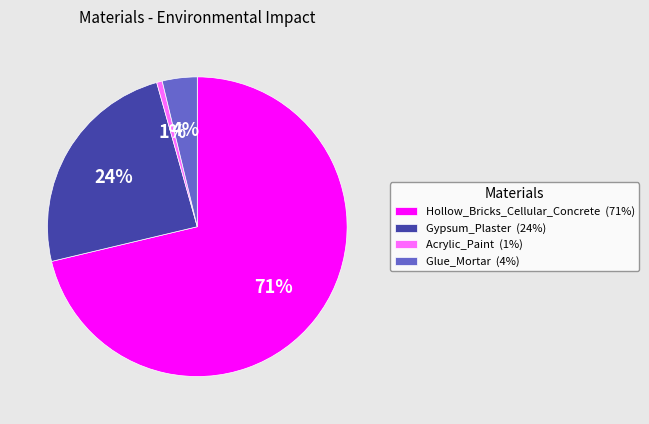

To the nearest percent, what is the combined percentage of Glue_Mortar and Hollow_Bricks_Cellular_Concrete?

75%